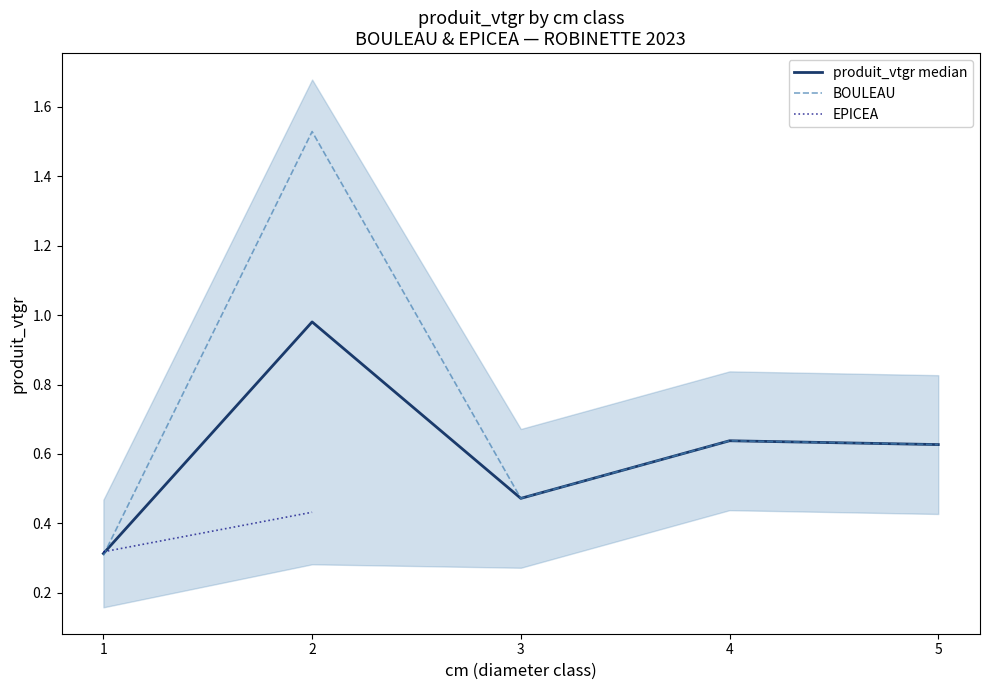

What is the minimum value for BOULEAU?

0.3